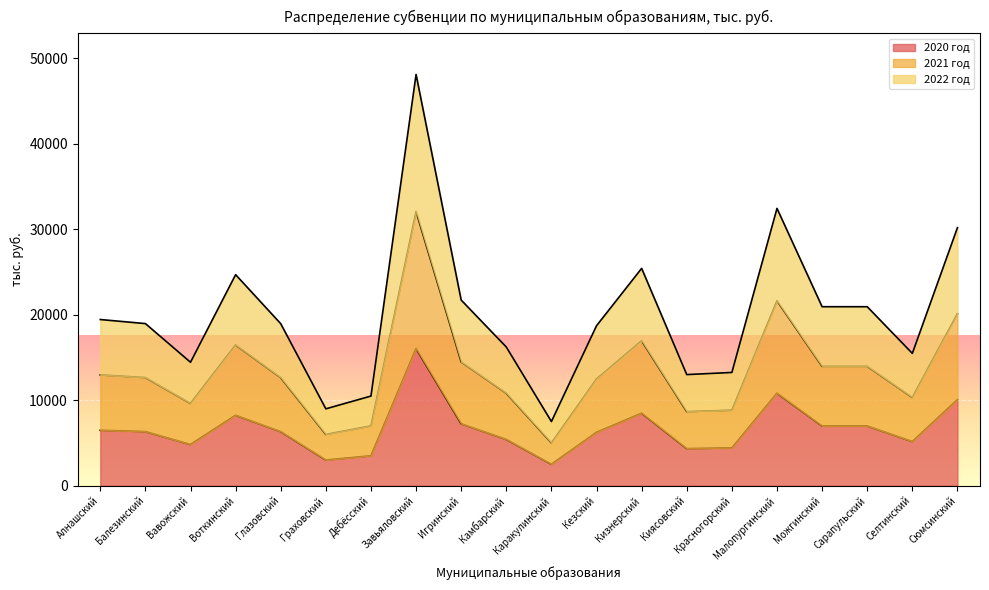

True or false: 2022 год and 2020 год intersect in this chart.

False